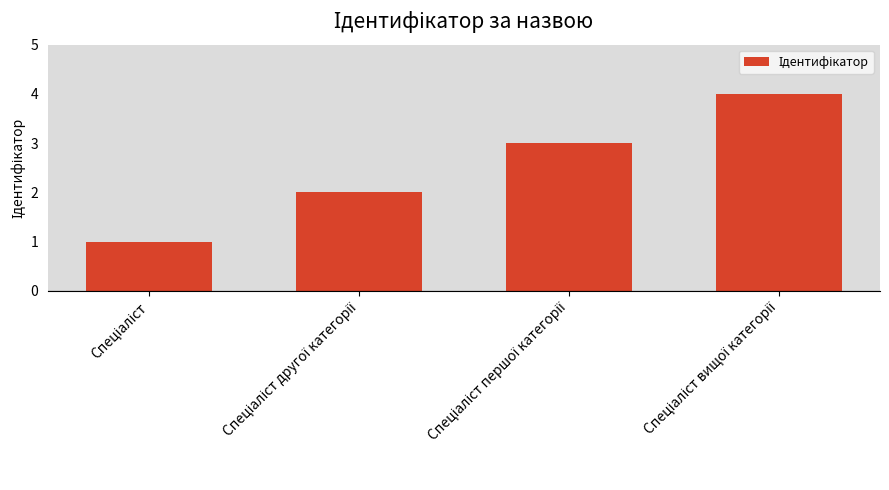

What is the difference between the maximum and minimum values?

3